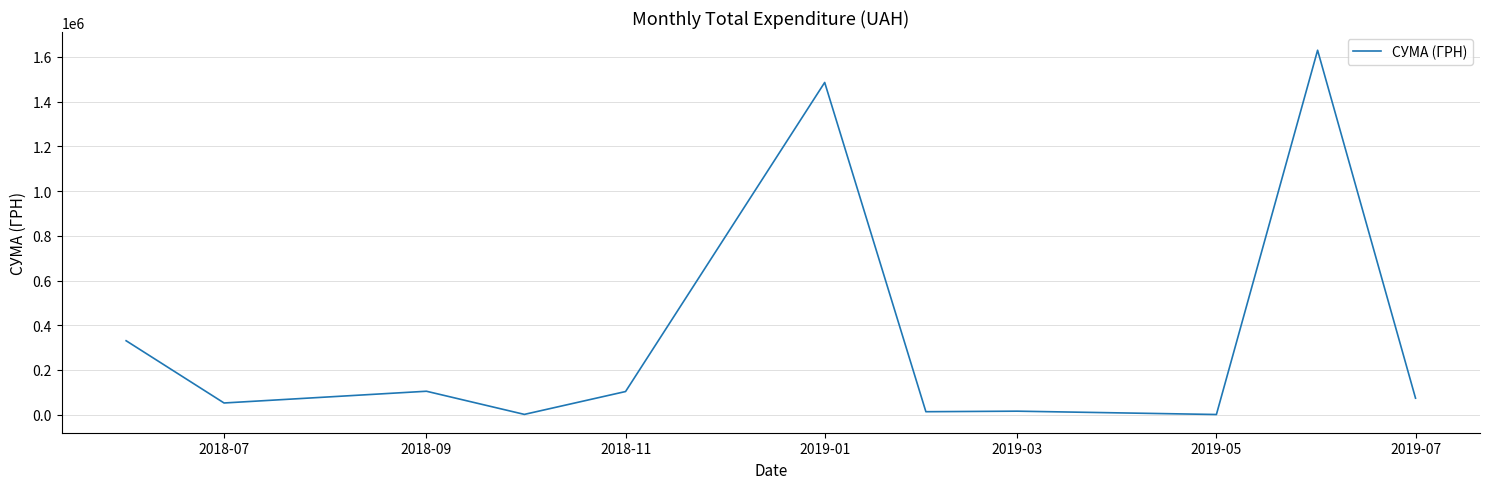

How many values are below 73829?

5